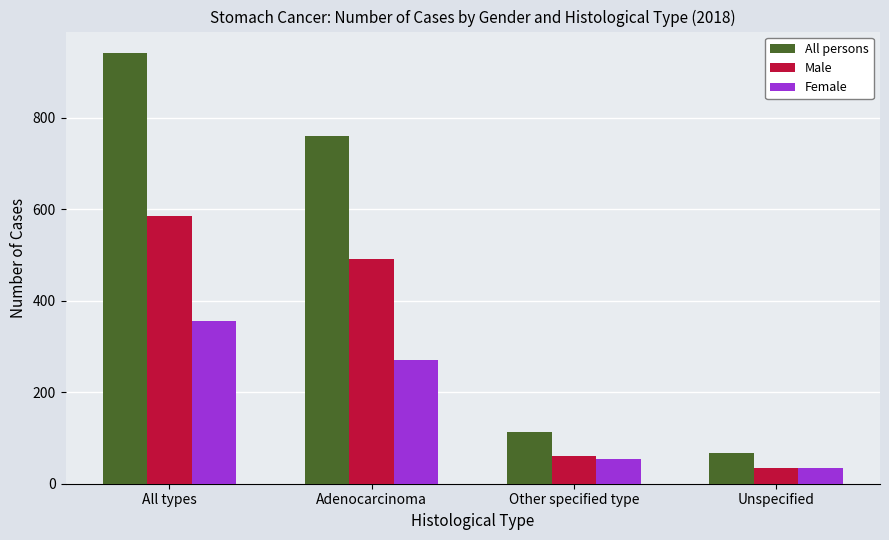

List the series in order of their peak value, lowest first.

Female, Male, All persons